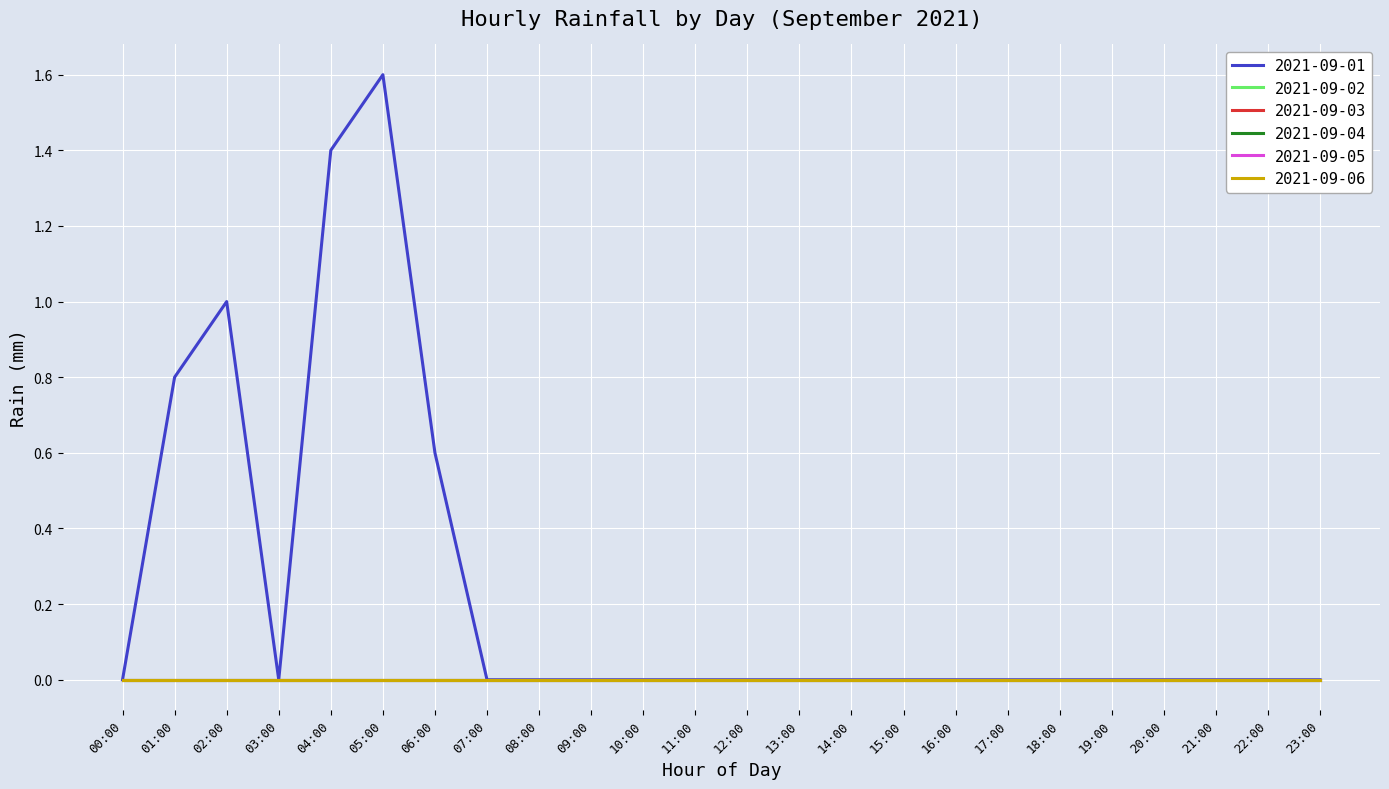

At which label is 2021-09-02 closest to 0?

00:00